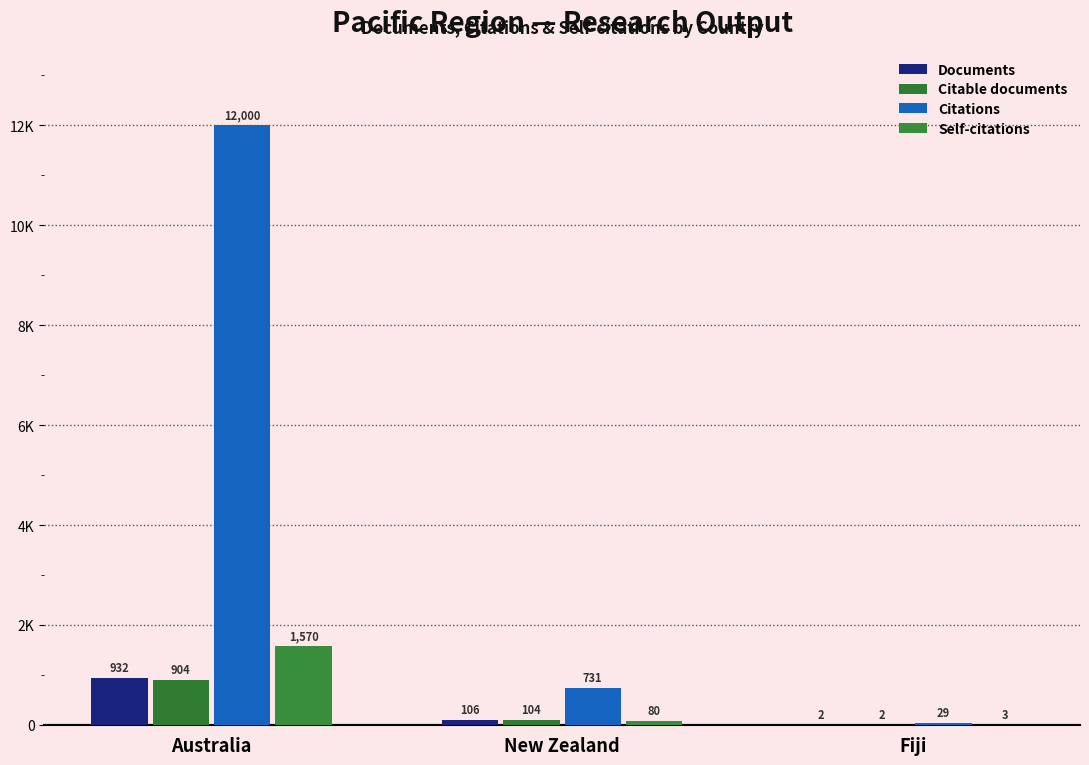

What is the difference between the maximum and minimum values in the Citable documents series?

902